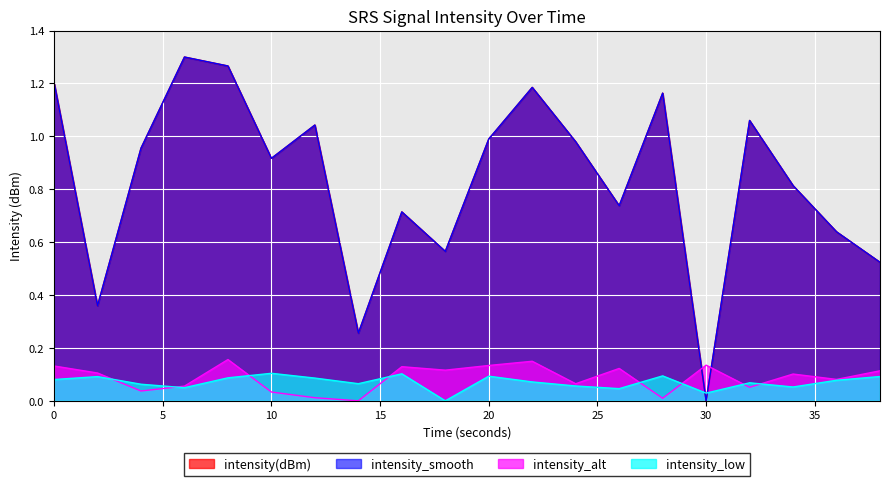

Where is the first local maximum for intensity_smooth?

6